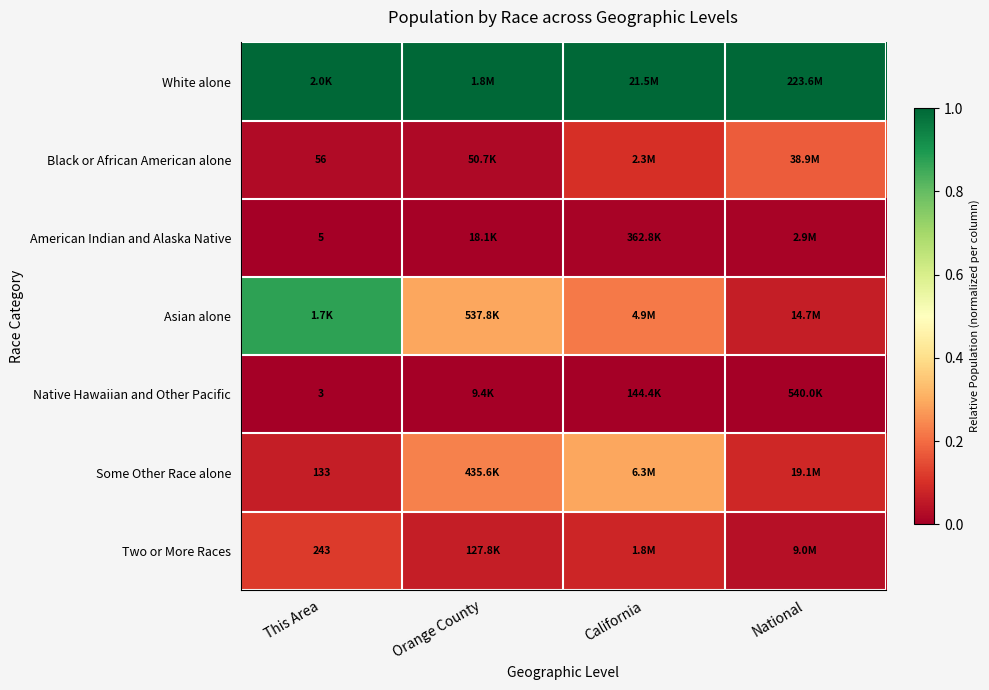

What is the sum of the Some Other Race alone values at This Area and Orange County?

0.3